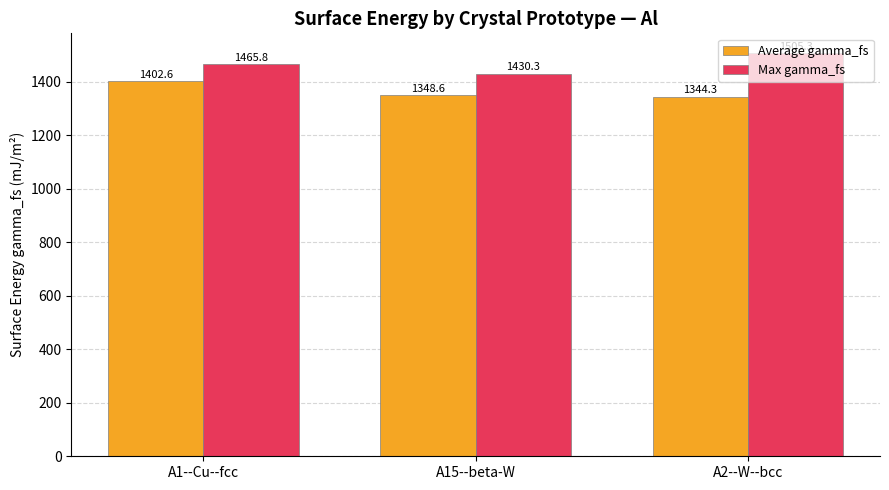

True or false: Average gamma_fs has a value of 792.9 at A2--W--bcc.

False